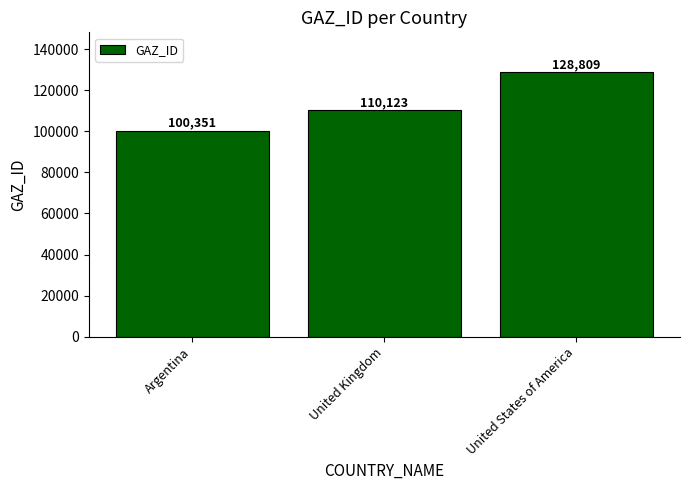

At which category does the chart reach its minimum across all series?

Argentina